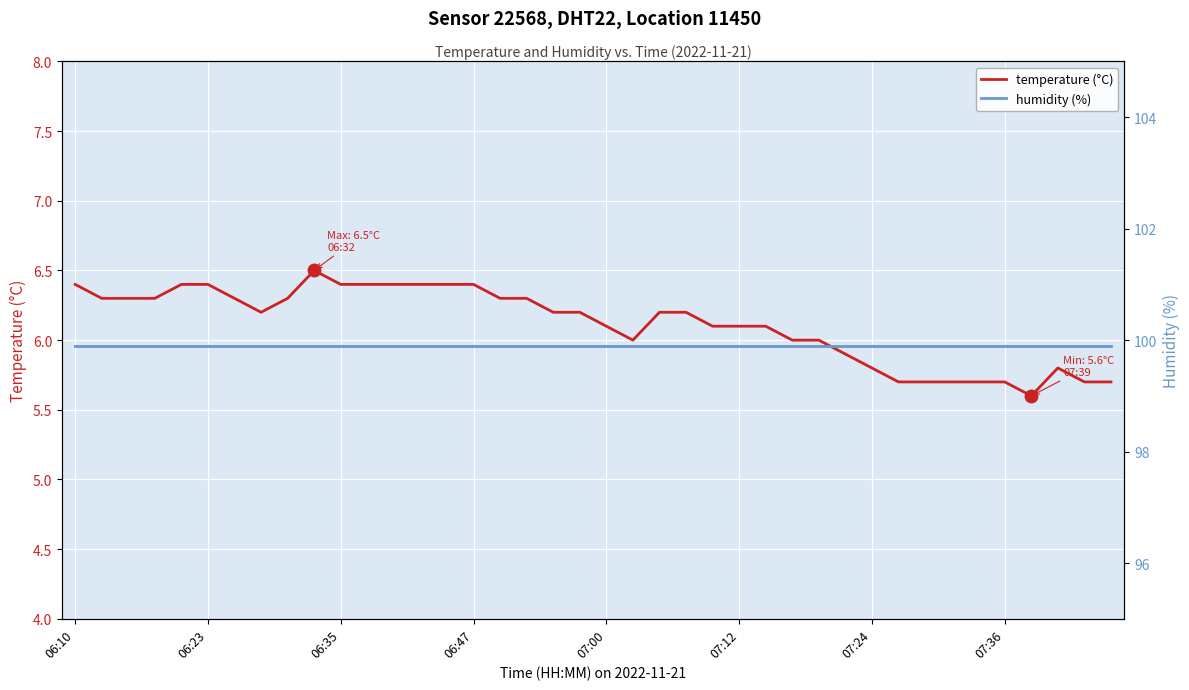

Which series has the largest total across all categories?

humidity (%)